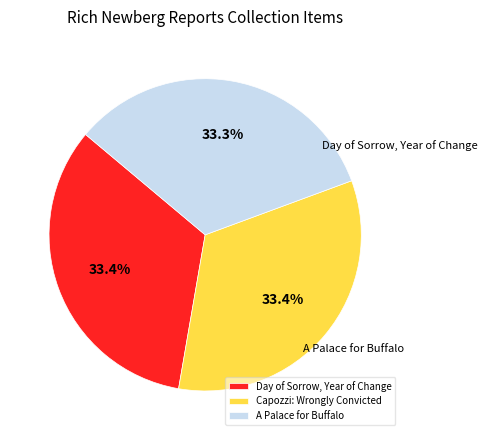

Does A Palace for Buffalo account for over 50% of the chart?

No